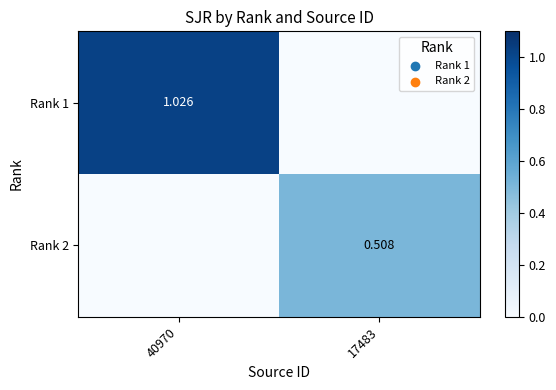

Is it true that Rank 2 equals 0.9 at 17483?

False